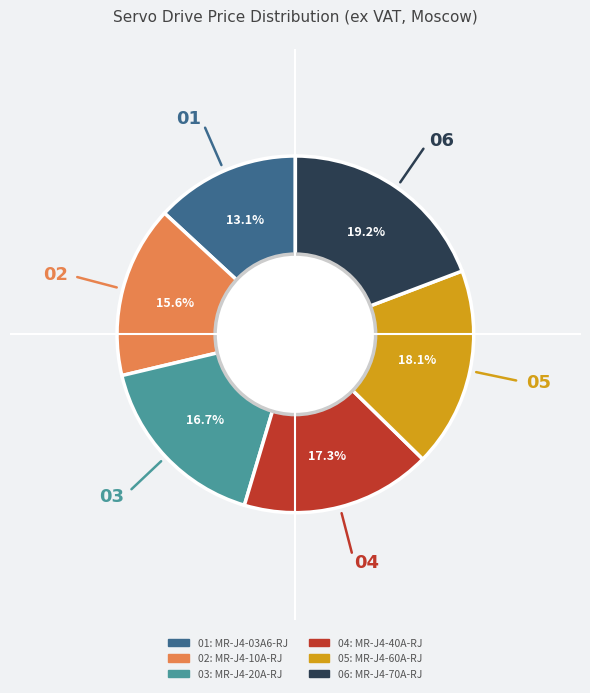

Is there any slice that represents more than half of the pie?

No